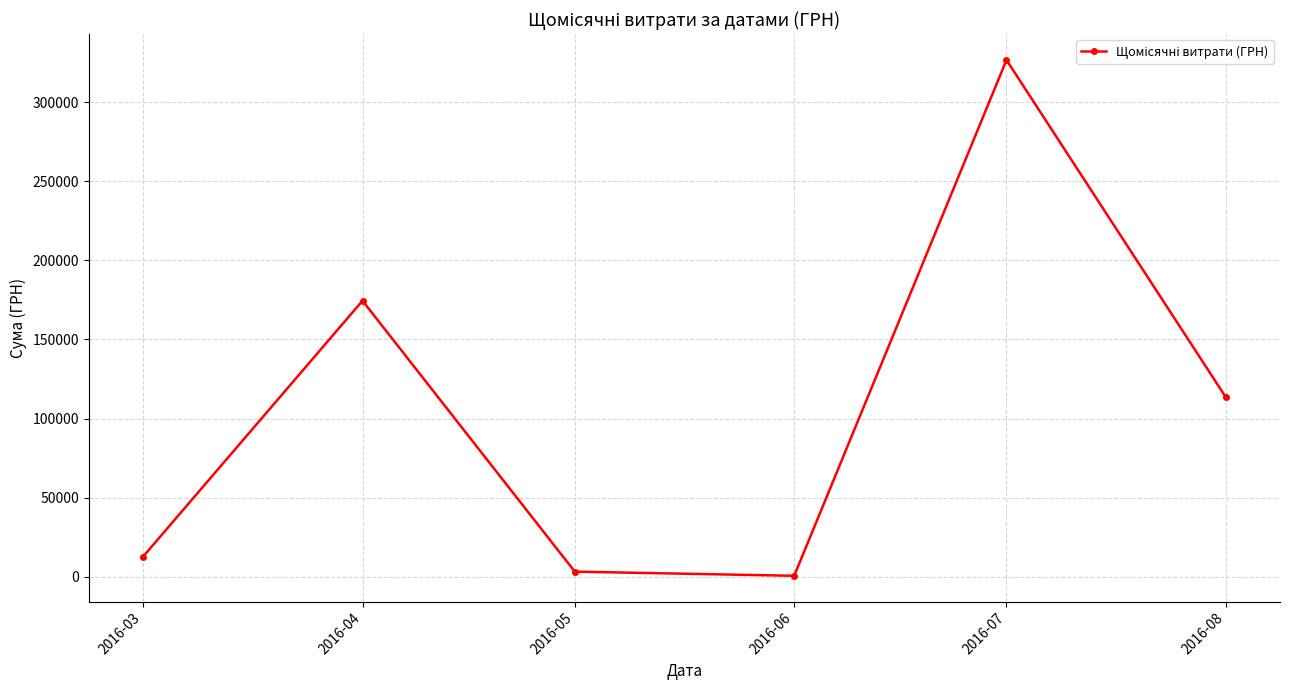

Which label corresponds to the largest value in the chart?

2016-07